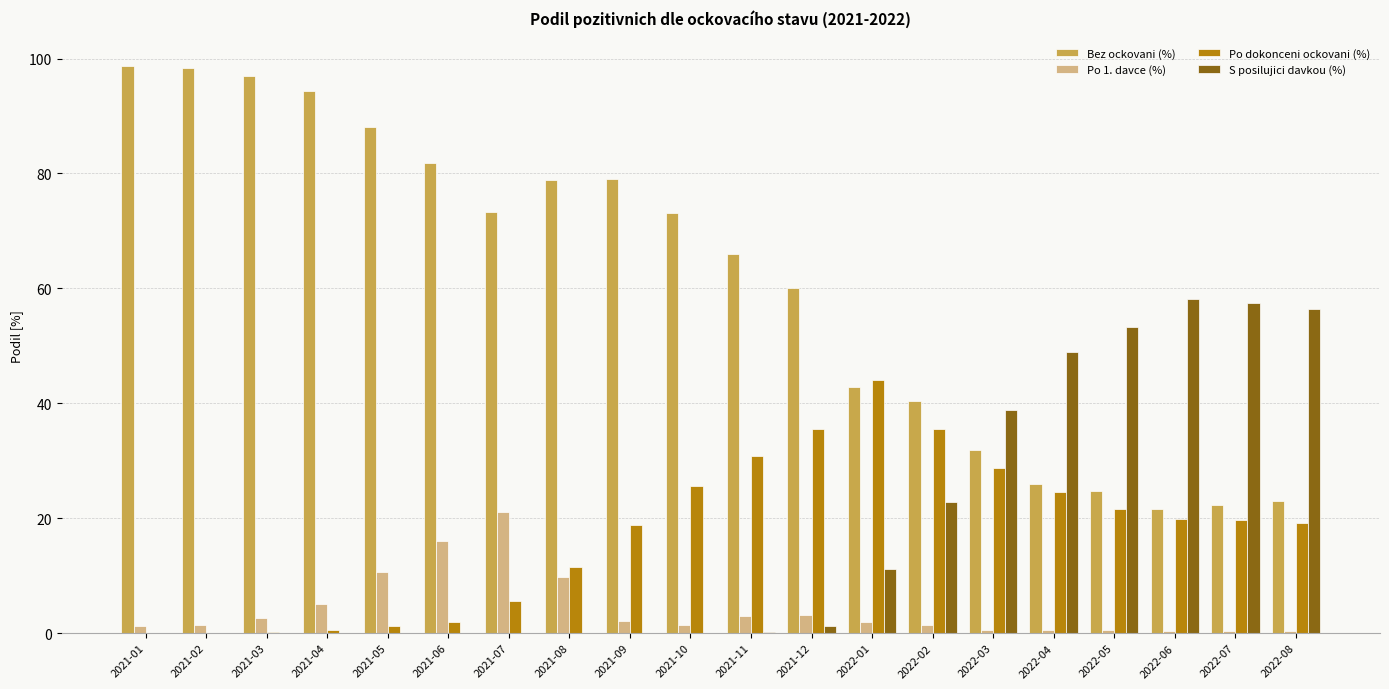

The value of Po dokonceni ockovani (%) at 2021-08 is 5.9. True or false?

False